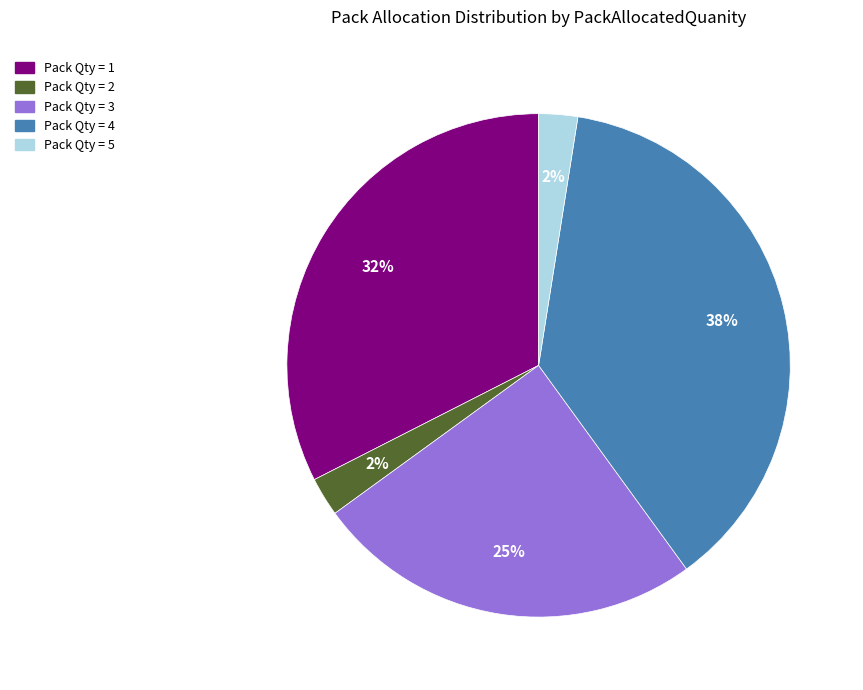

To the nearest percent, what is the difference between the largest and smallest slice percentages?

35%